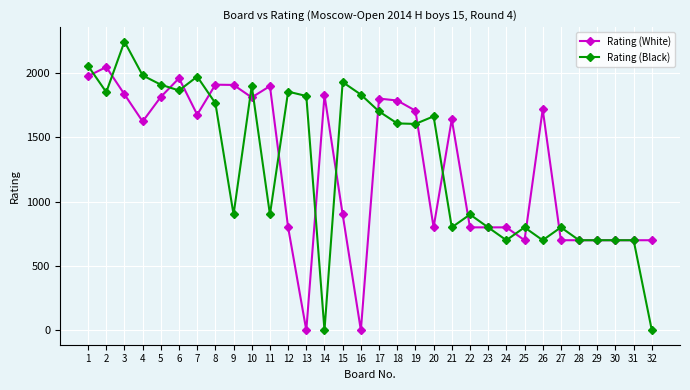

How many lines are shown in the chart?

2